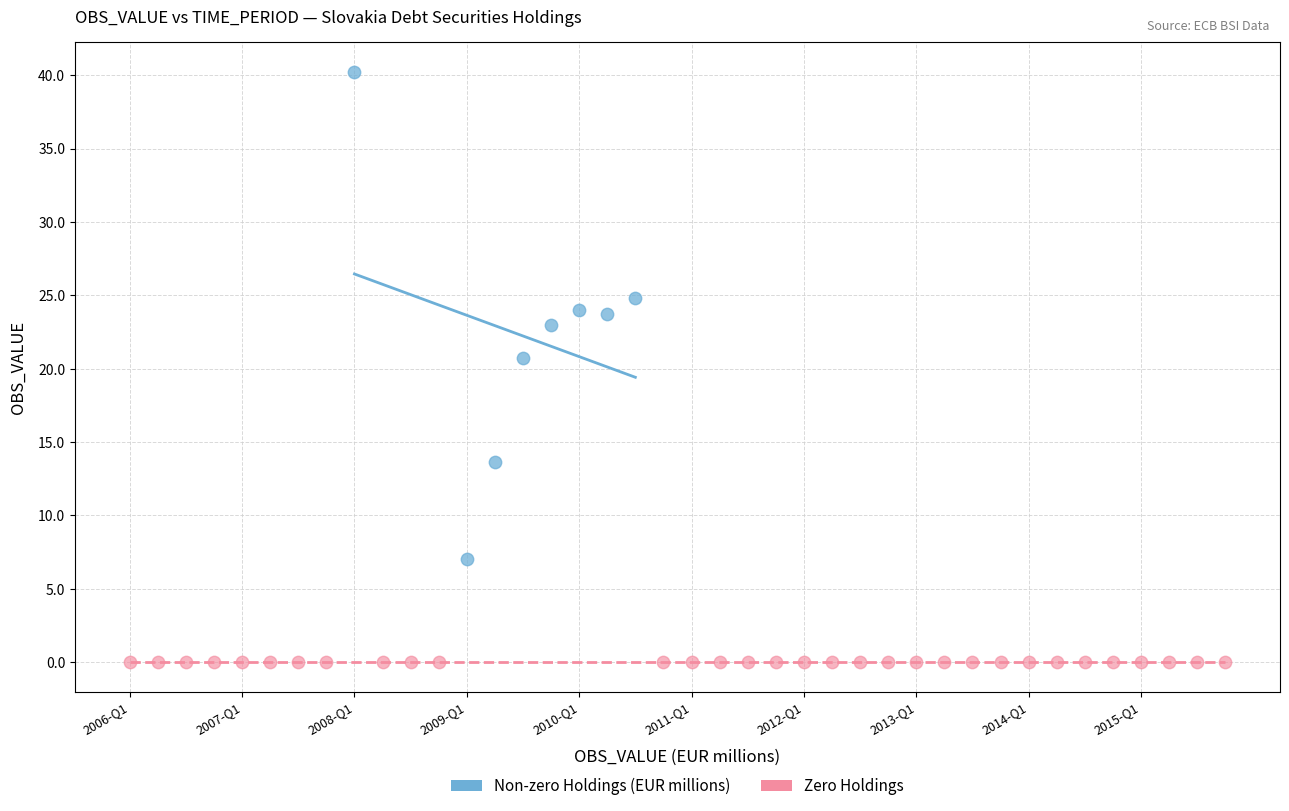

Which series contains the highest Y value?

Non-zero Holdings (EUR millions)